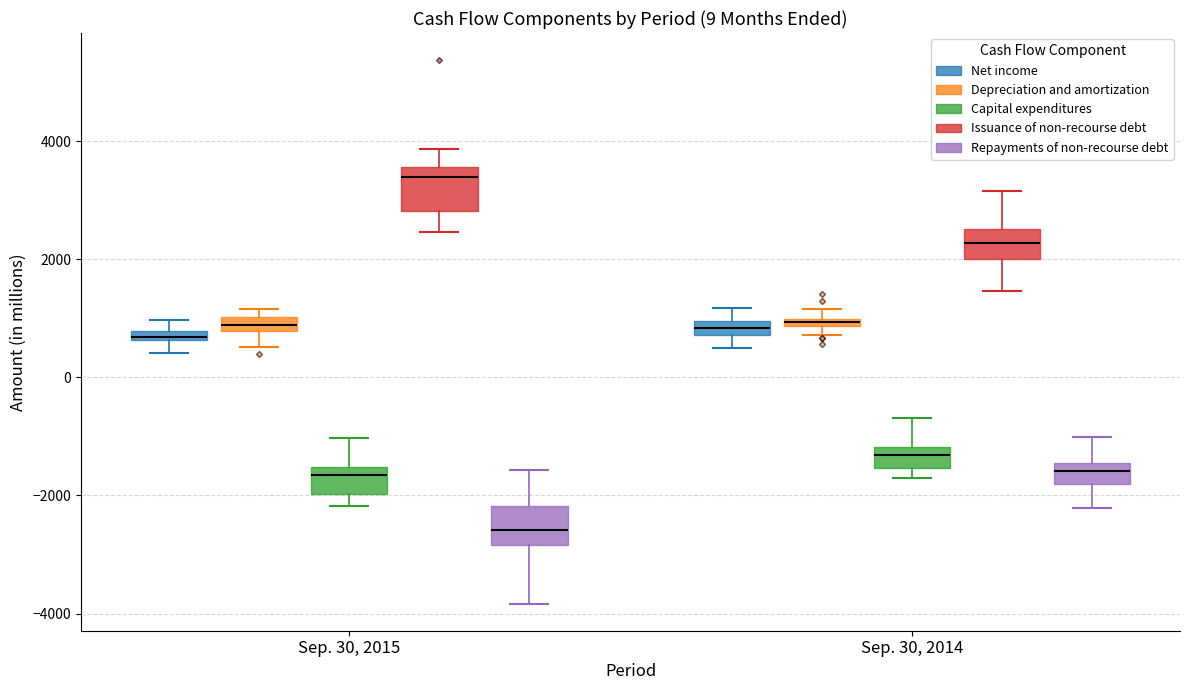

Which box's median line is the lowest?

Sep. 30, 2015 (Repayments of non-recourse debt)